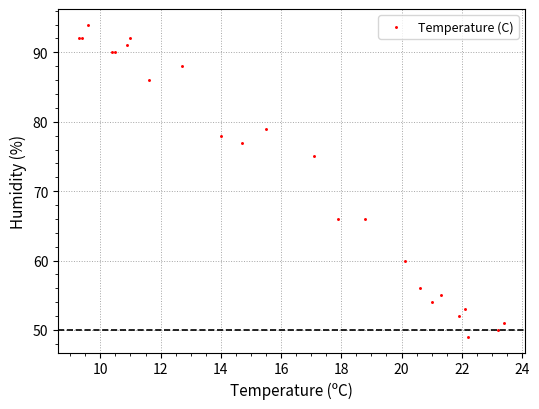

What Y value in the scatter plot is closest to 71?

75